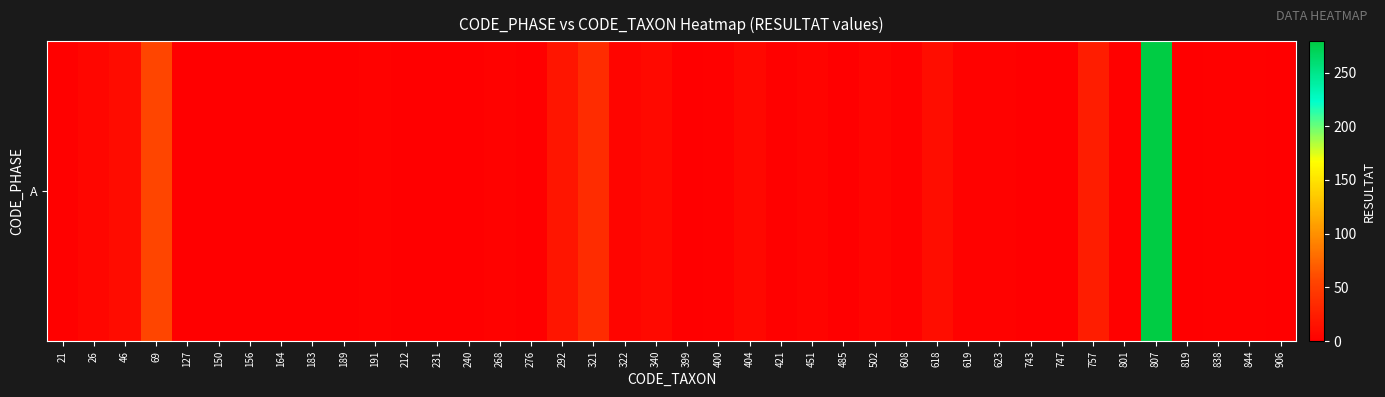

At which category does the chart reach its minimum across all series?

150